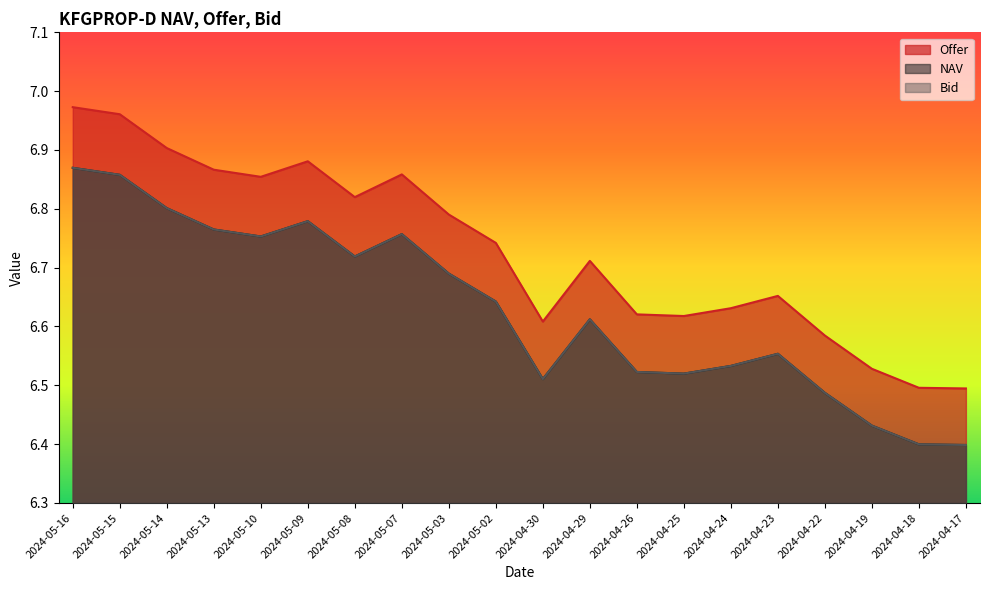

True or false: Bid and NAV intersect in this chart.

False